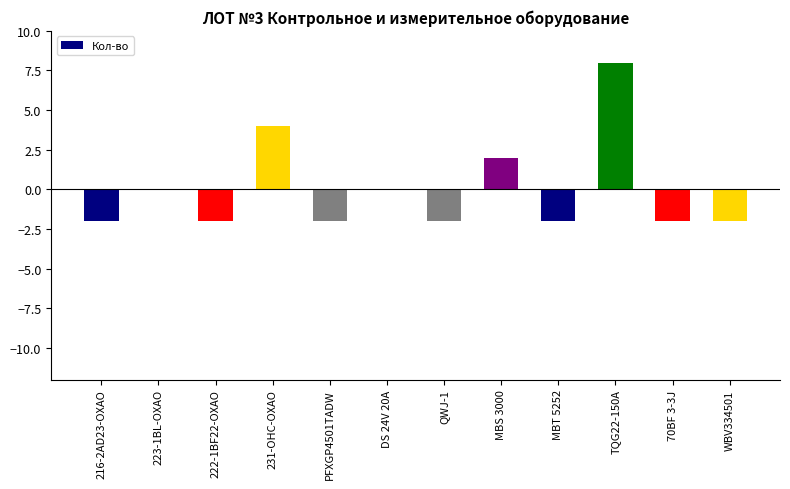

Which has a higher value, MBT 5252 or 231-OHC-OXAO?

231-OHC-OXAO